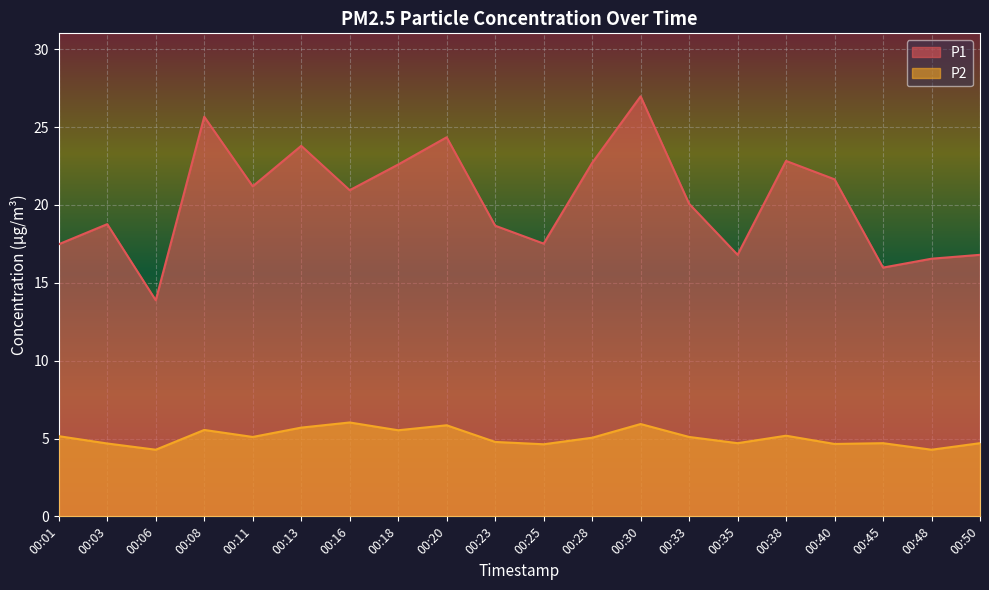

What is the average value of the P2 series?

5.1